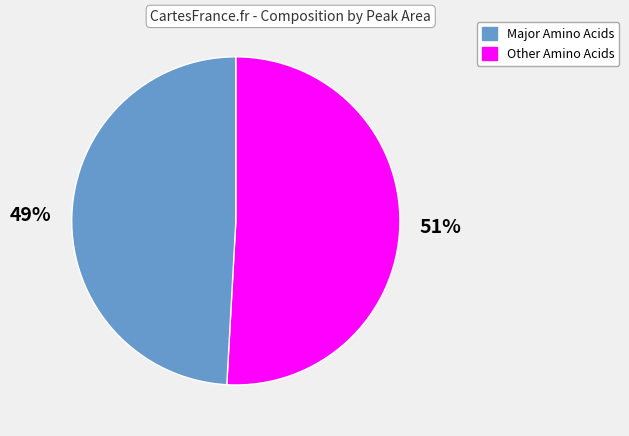

Is there any slice that represents more than half of the pie?

Yes